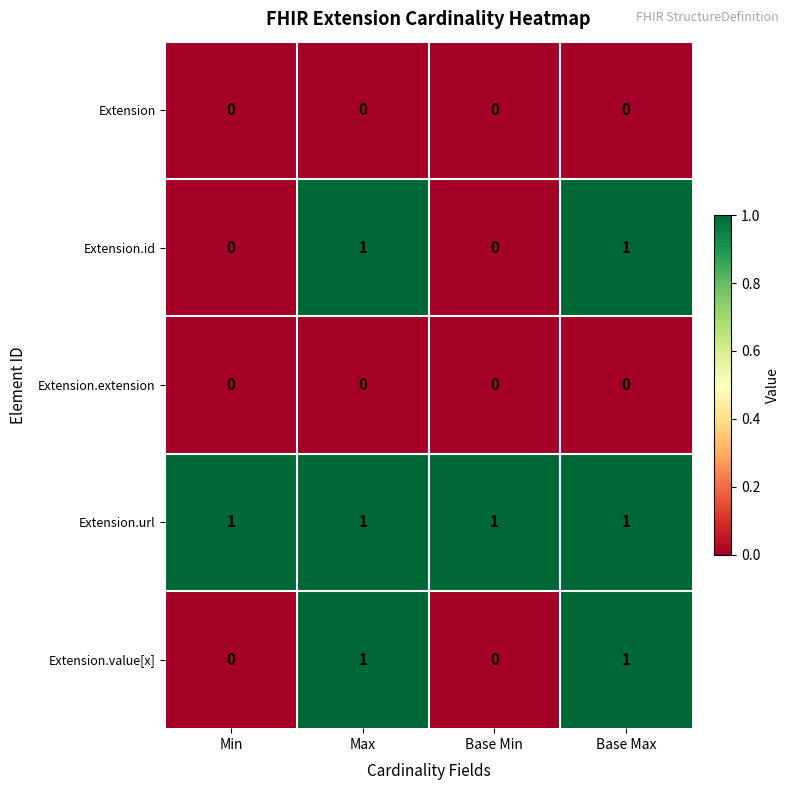

Which series has the largest total across all categories?

Extension.url